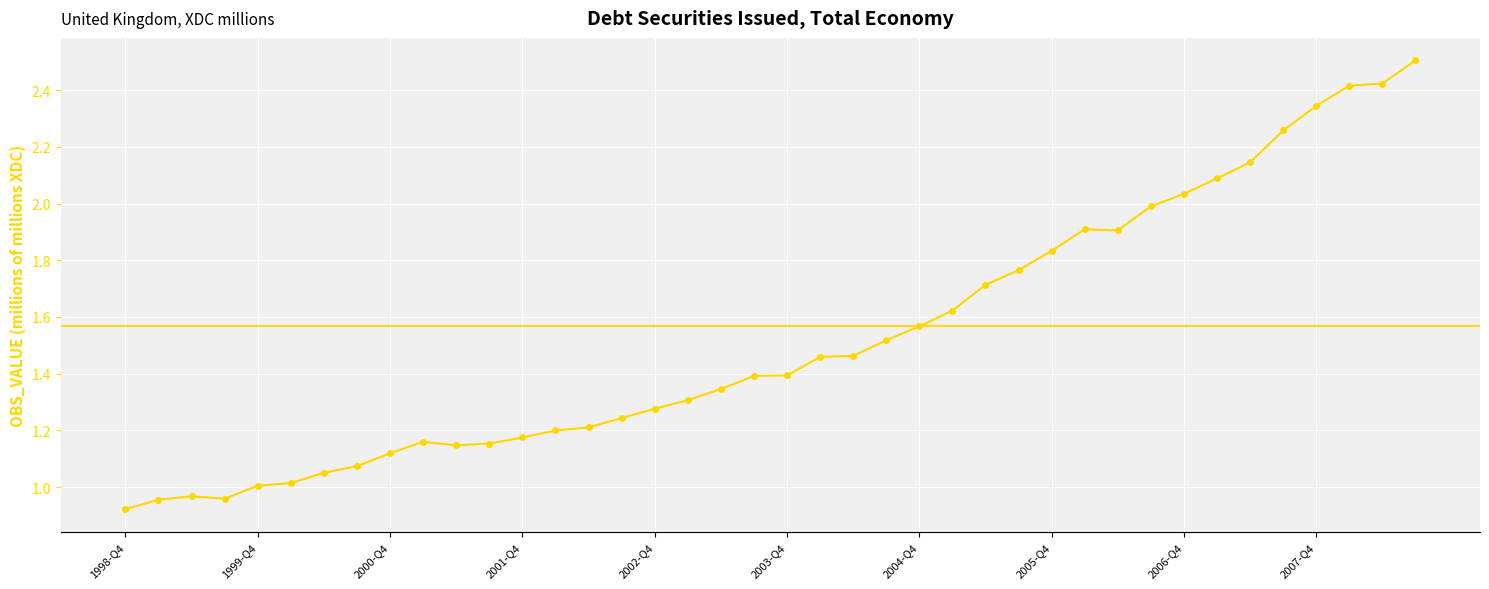

What is the sum of all values?

61.0